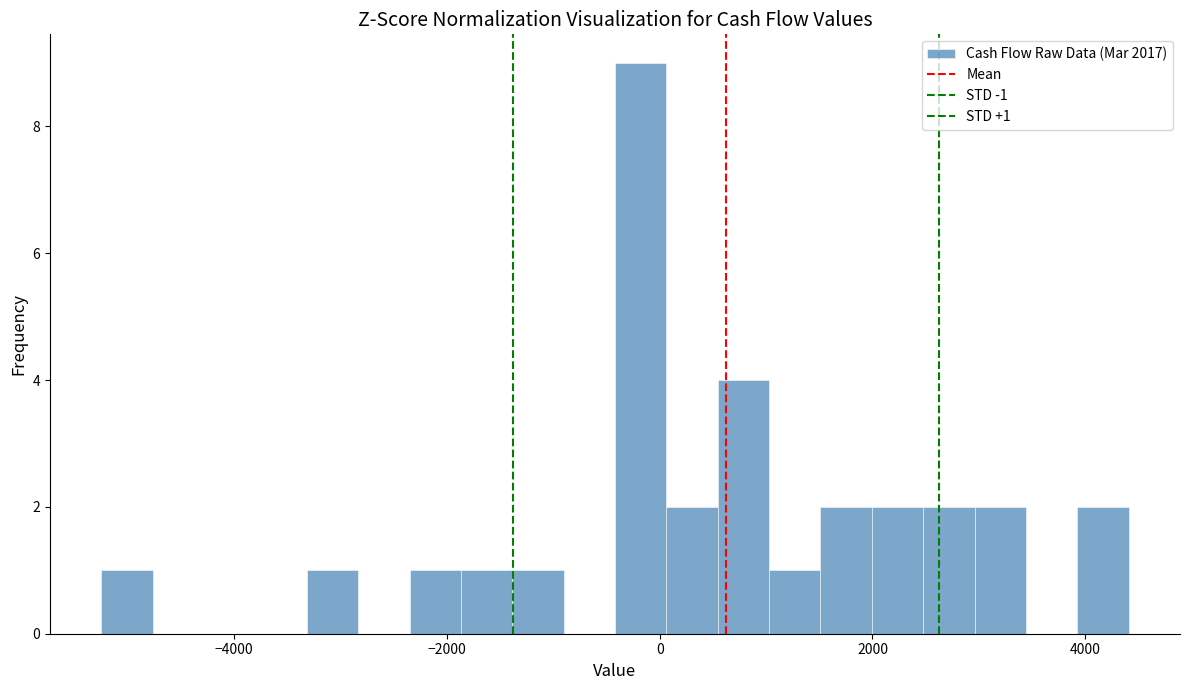

Read against the x-axis, roughly where is the centre of the tallest bar?

-200